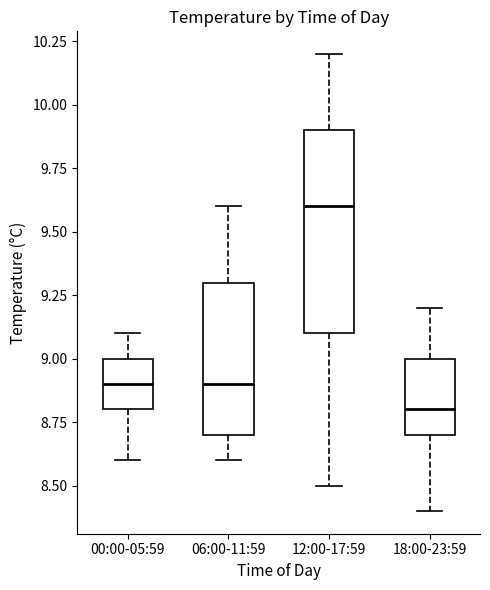

Which box is the tallest, from its lower edge to its upper edge?

12:00-17:59